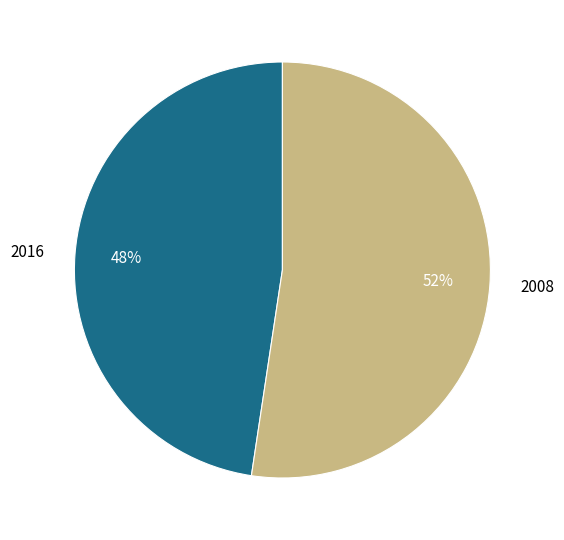

The 2016 slice represents 56% of the pie. True or false?

False